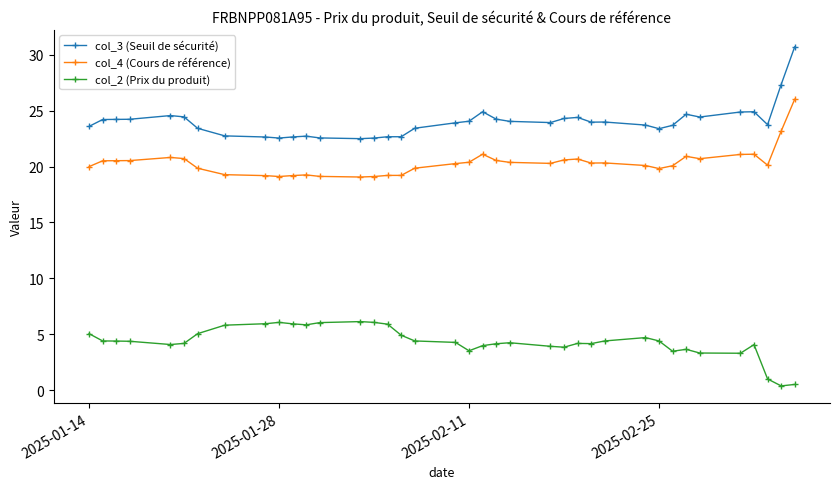

Rank the series by their average value, from highest to lowest.

col_3 (Seuil de sécurité), col_4 (Cours de référence), col_2 (Prix du produit)